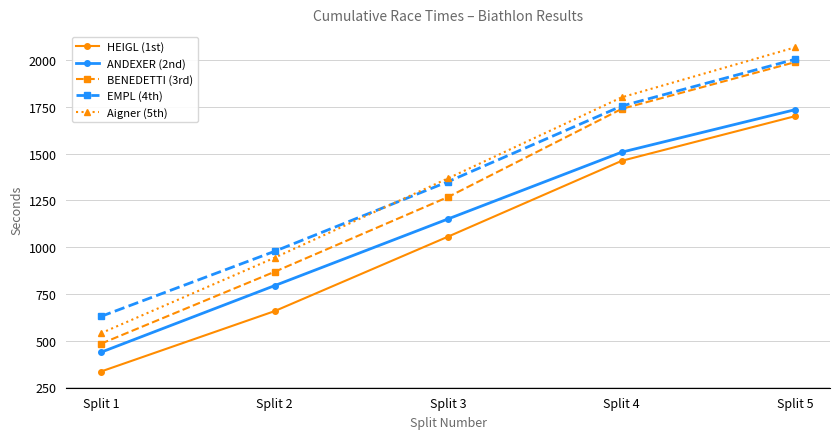

At how many categories does at least one series exceed 1522?

2